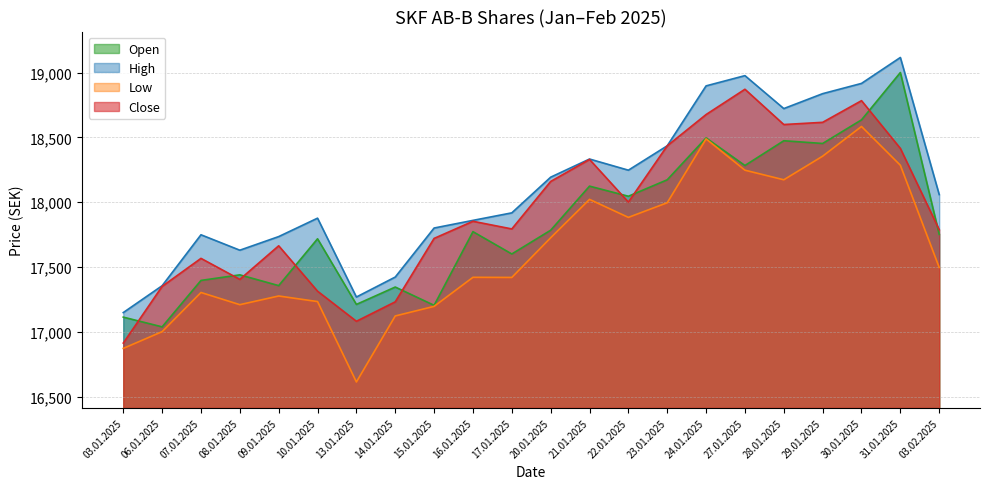

The value of Close at 21.01.2025 is 18330. True or false?

True